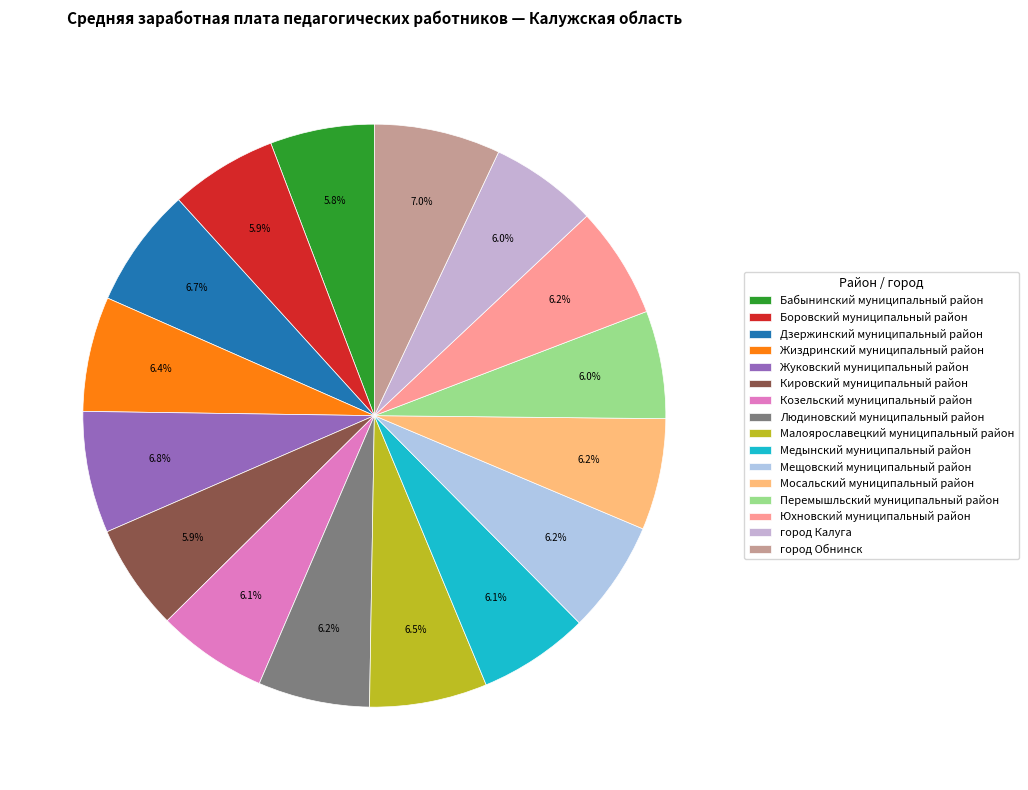

How many slices are in this pie chart?

16